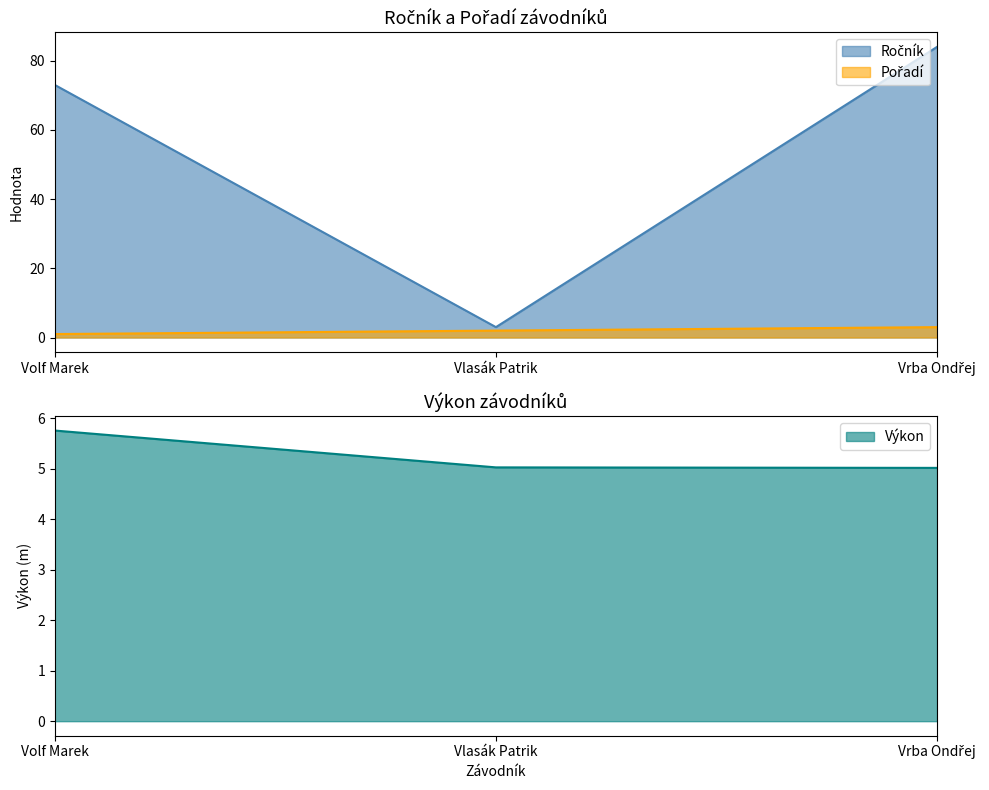

What is the greatest value displayed?

84.0